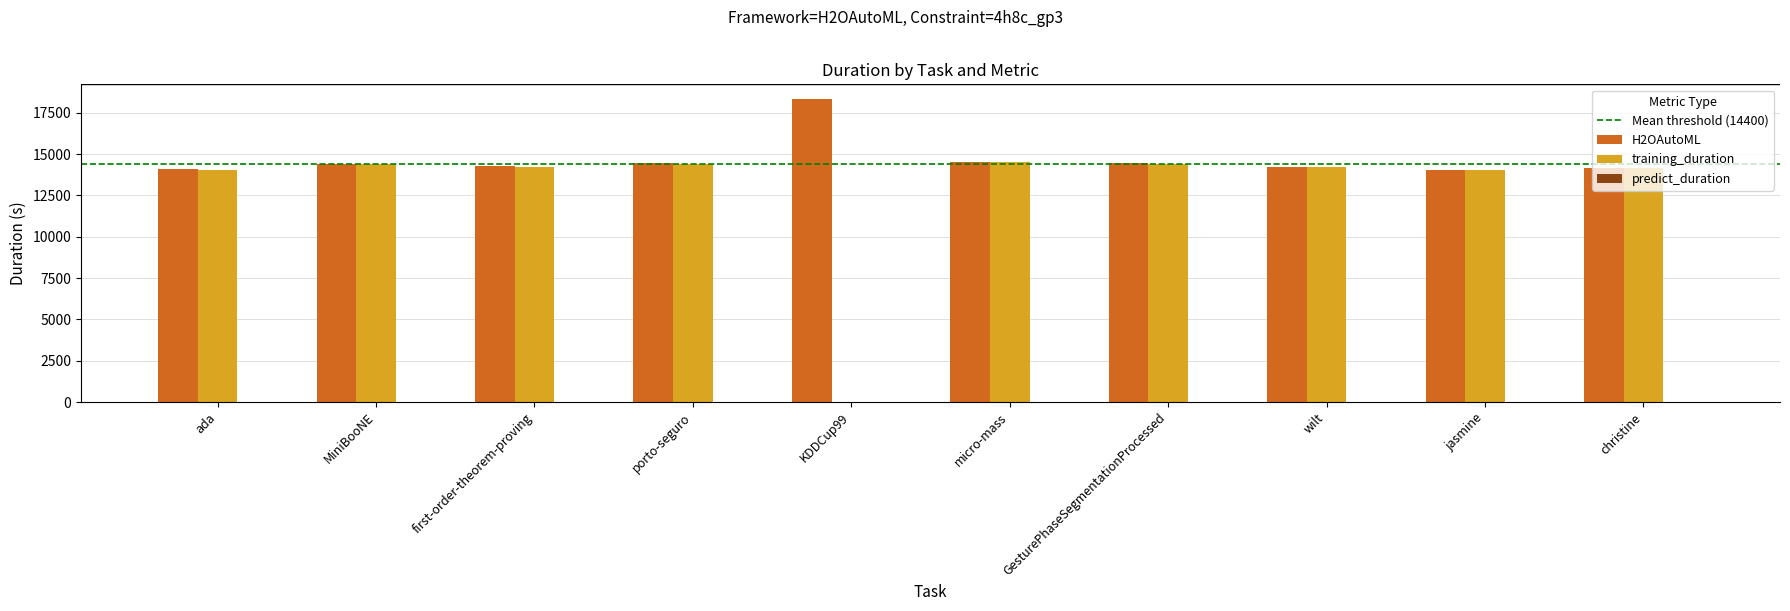

How many categories are shown in the chart?

10